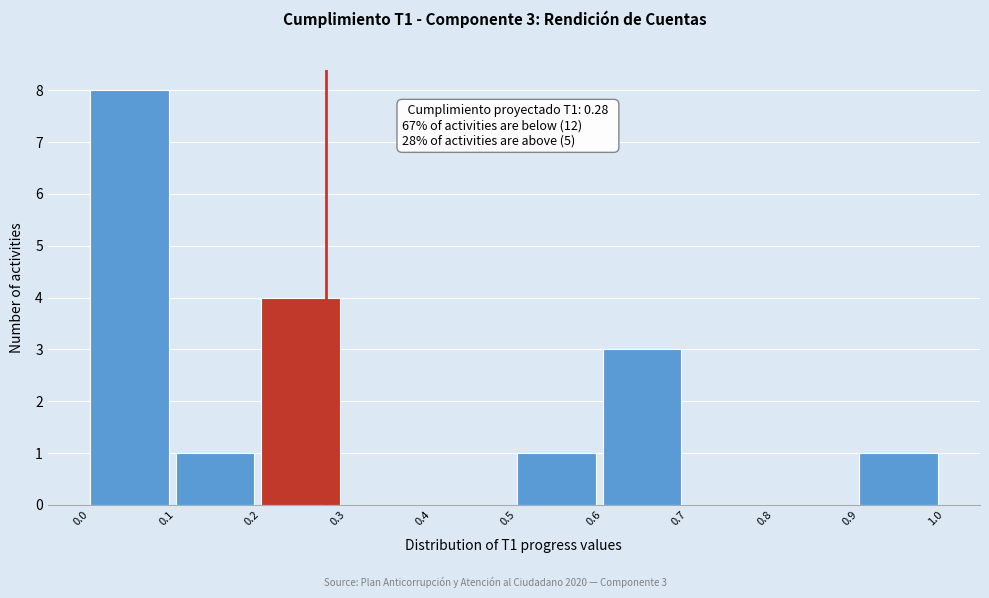

Over which range of the x-axis is the bar tallest?

0.0 to 0.1